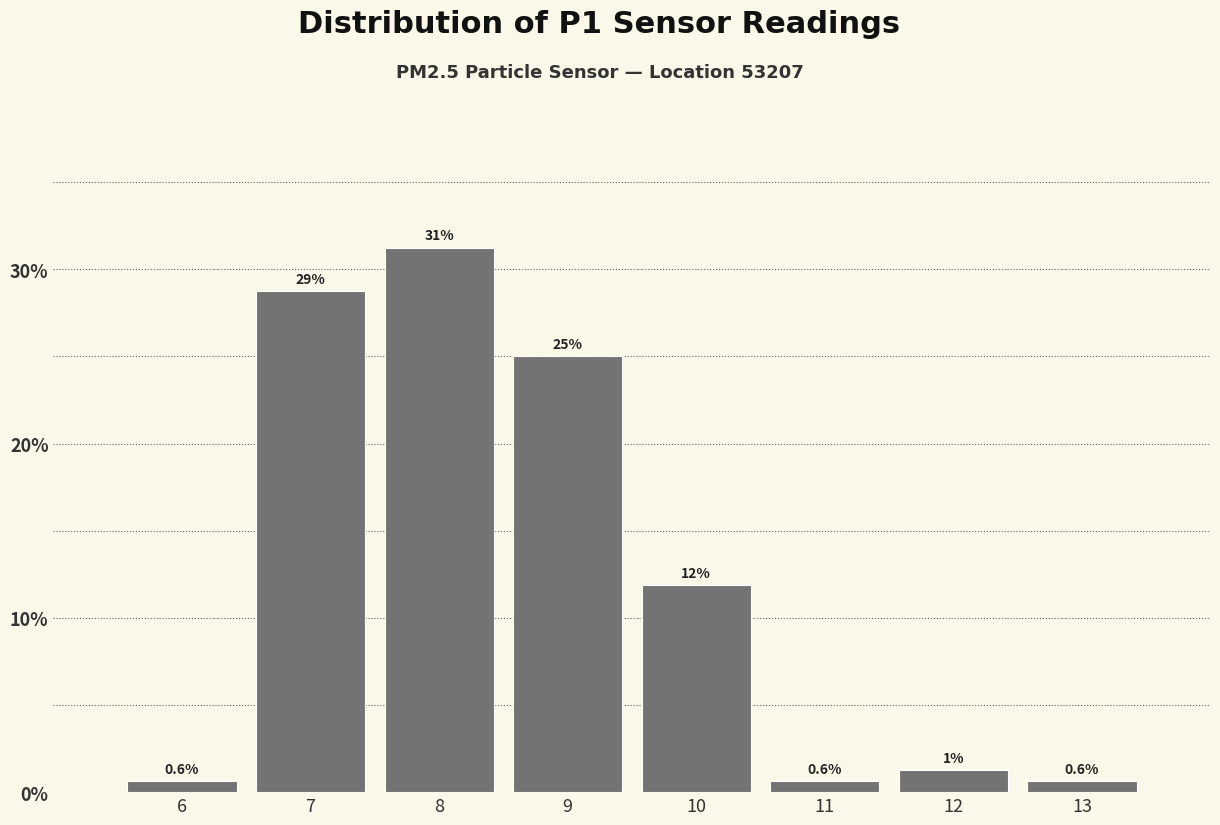

Over which range of the x-axis is the bar tallest?

7.5 to 8.5